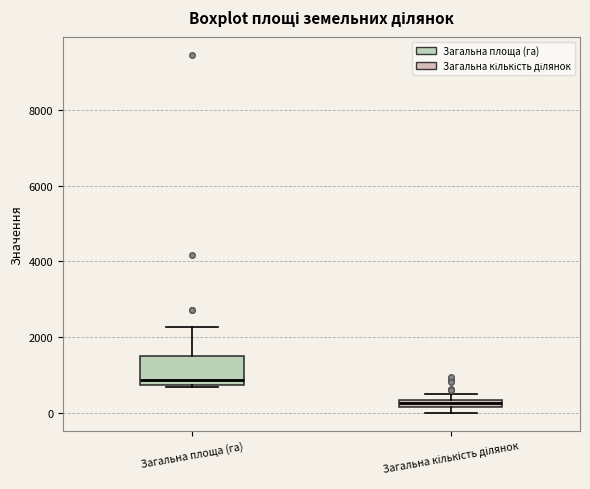

Which box has the highest median line?

Загальна площа (га)